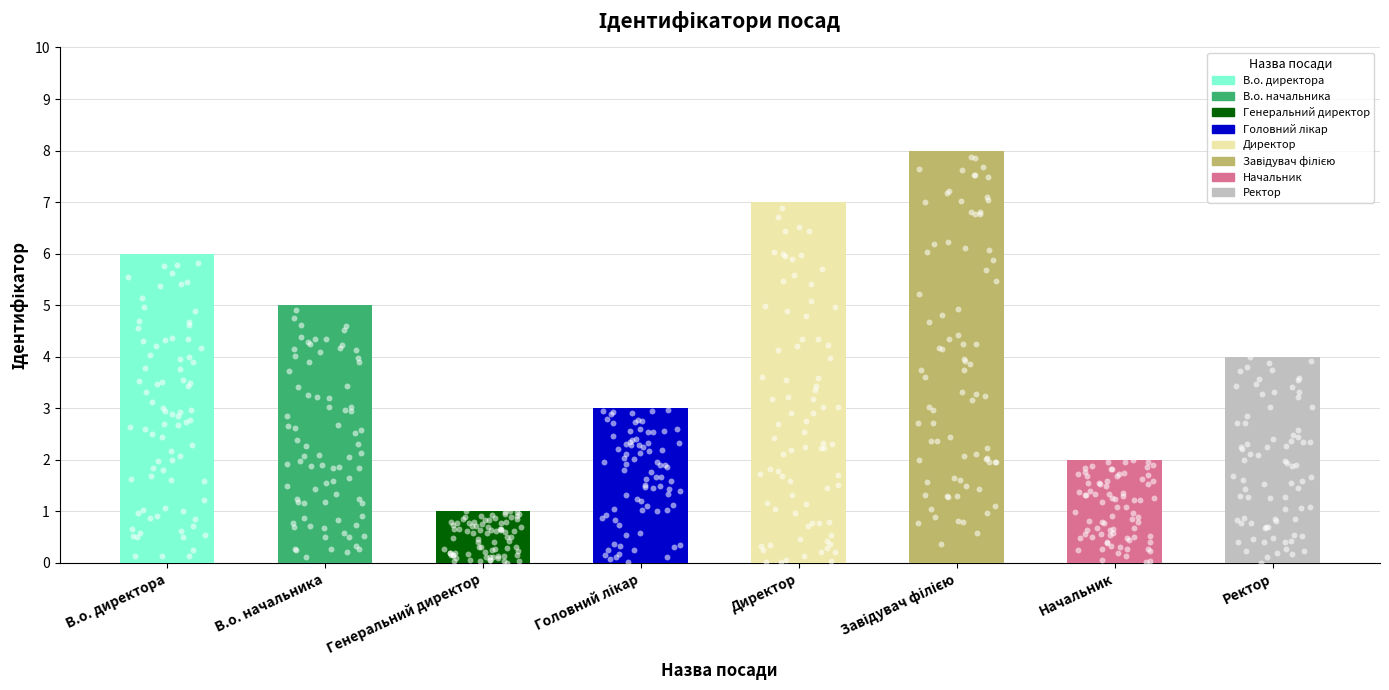

What is the change in value from В.о. начальника to Генеральний директор?

-4